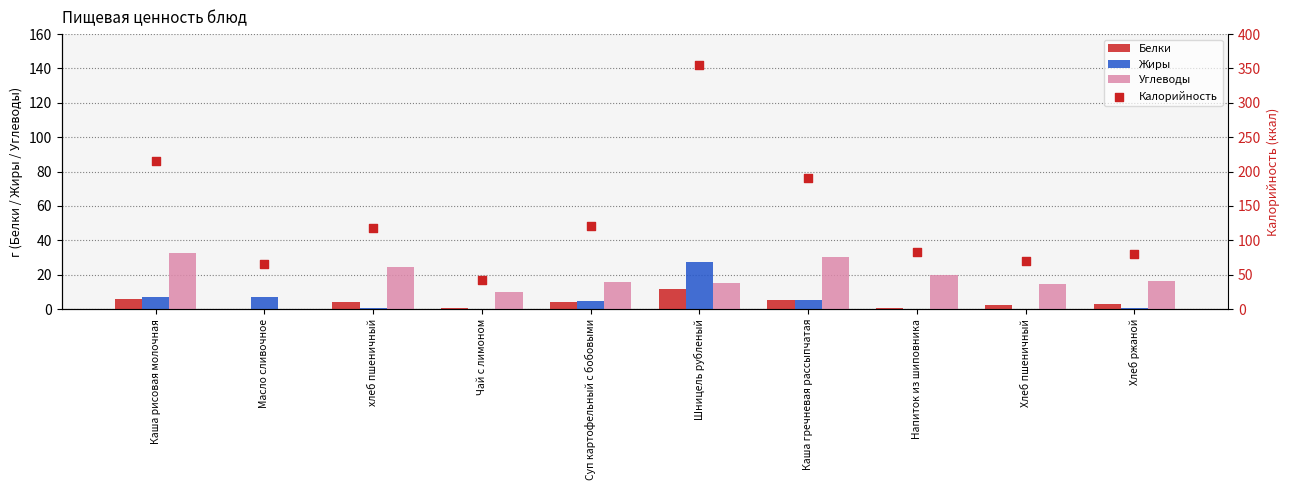

Which series contains the highest Y value?

Калорийность